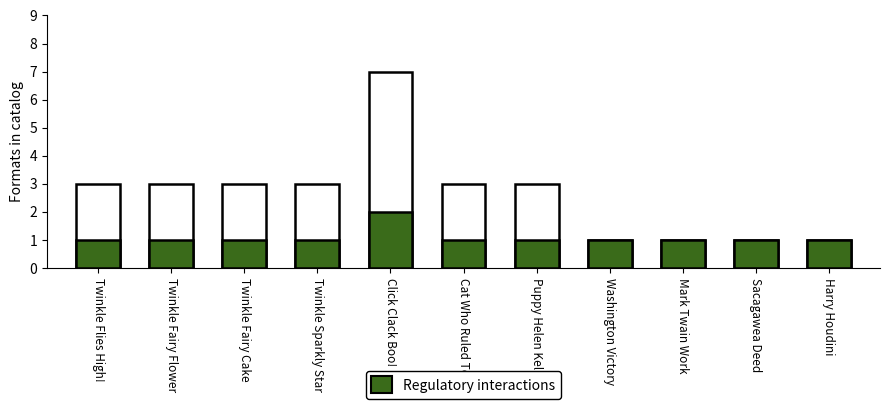

What is the label of the 1st bar from the left?

Twinkle Flies High!